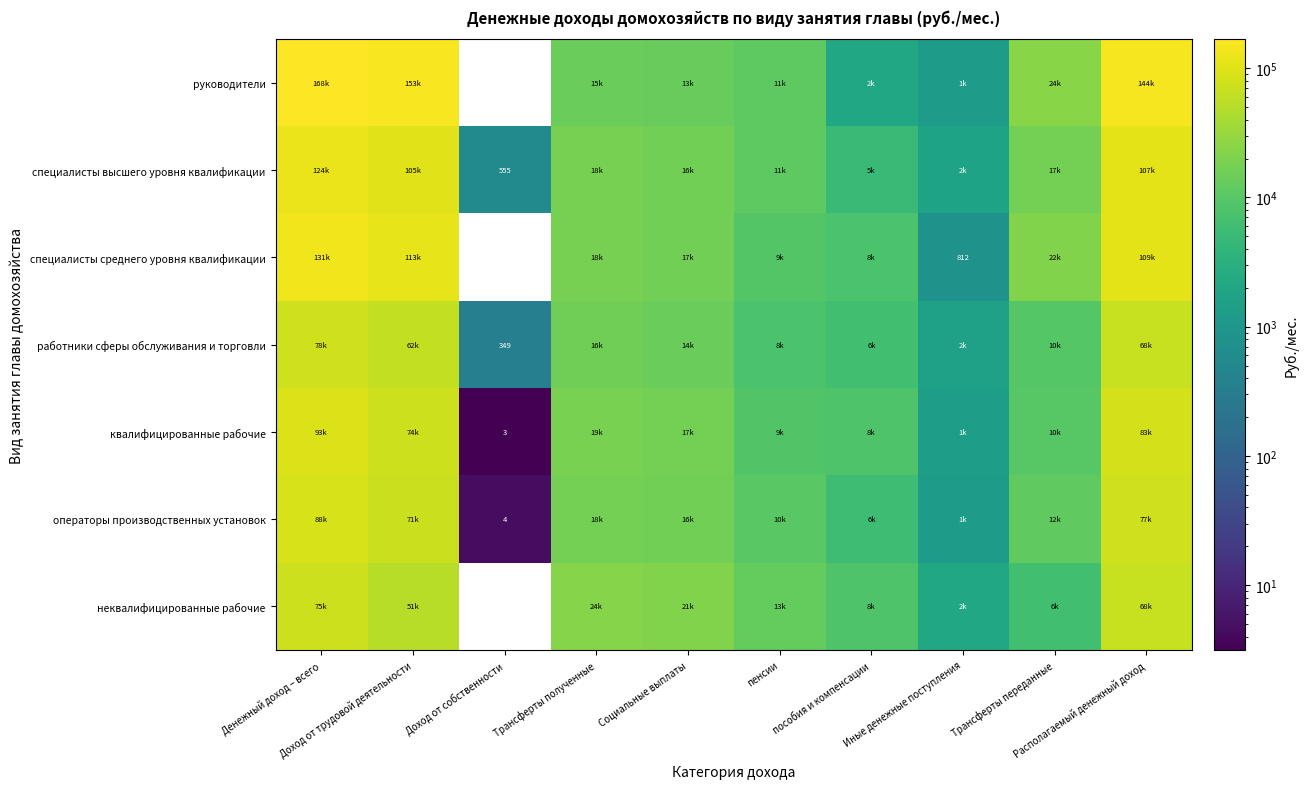

What is the difference between the руководители values at пенсии and Социальные выплаты?

2017.3